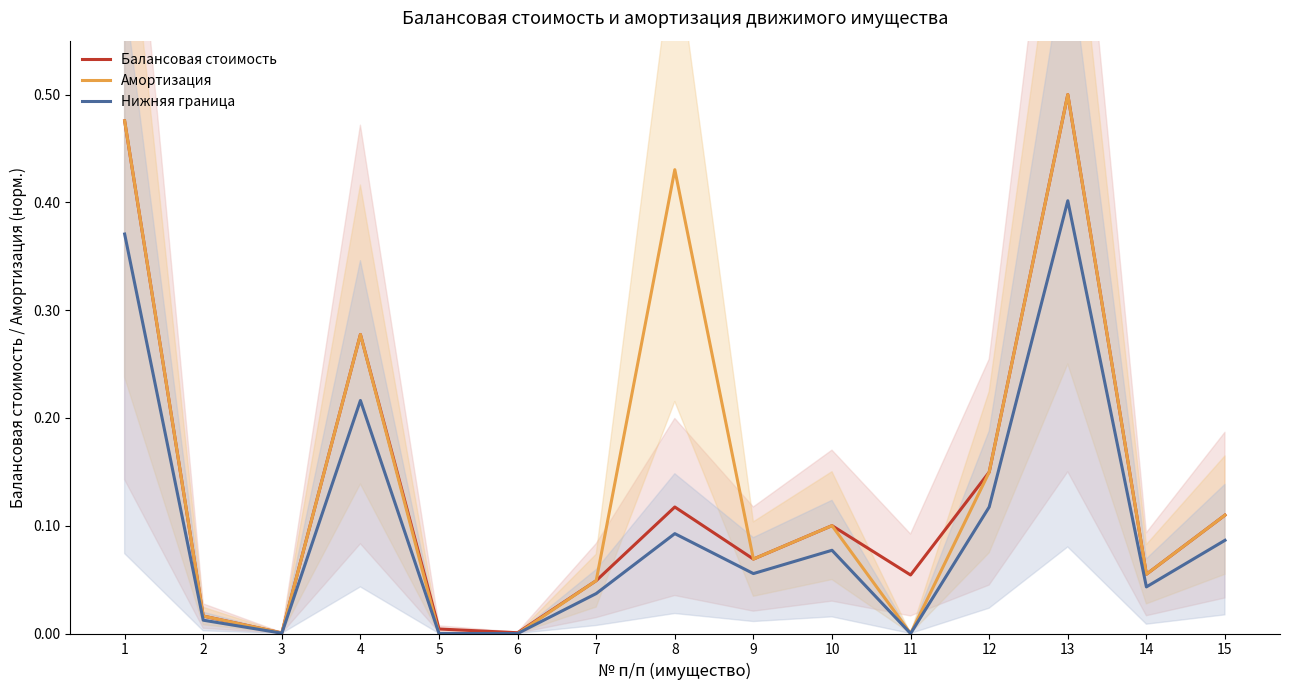

At which category does Амортизация reach its first local peak?

4